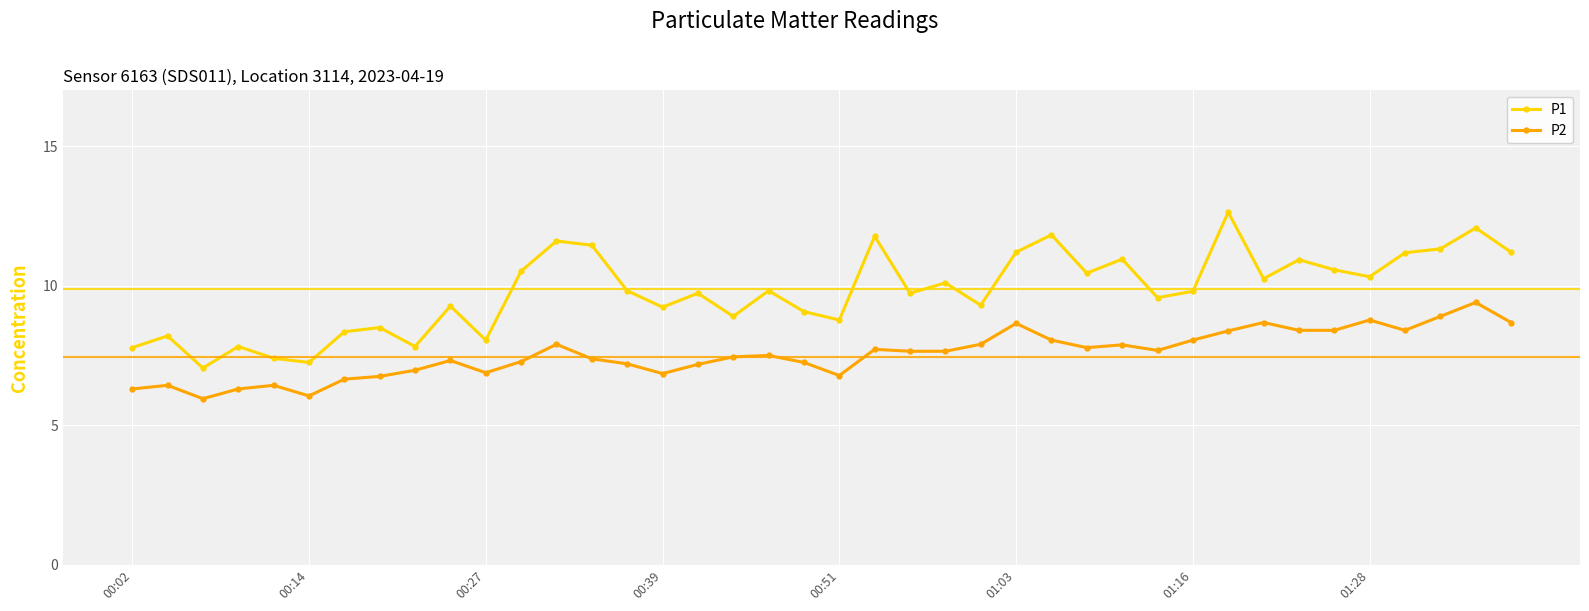

What is the greatest value displayed?

12.6